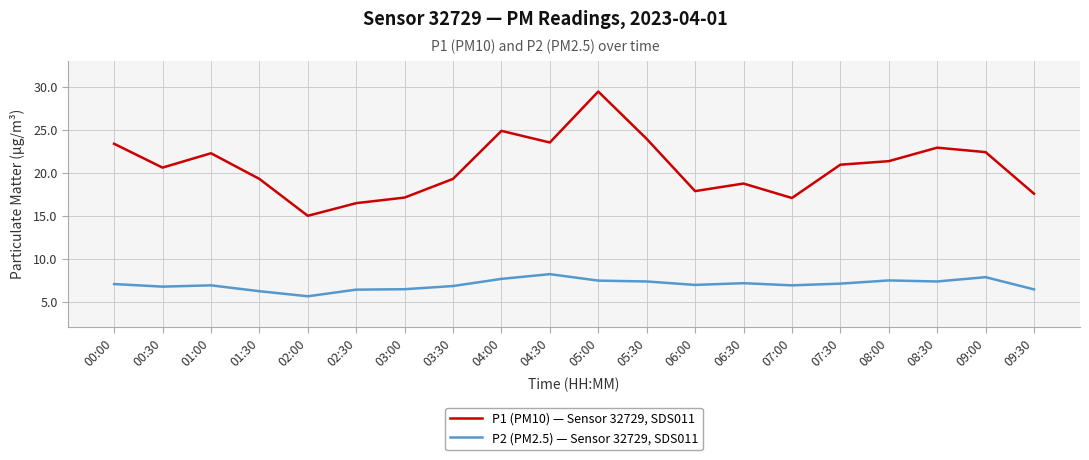

True or false: P2 (PM2.5) — Sensor 32729, SDS011 and P1 (PM10) — Sensor 32729, SDS011 intersect in this chart.

False